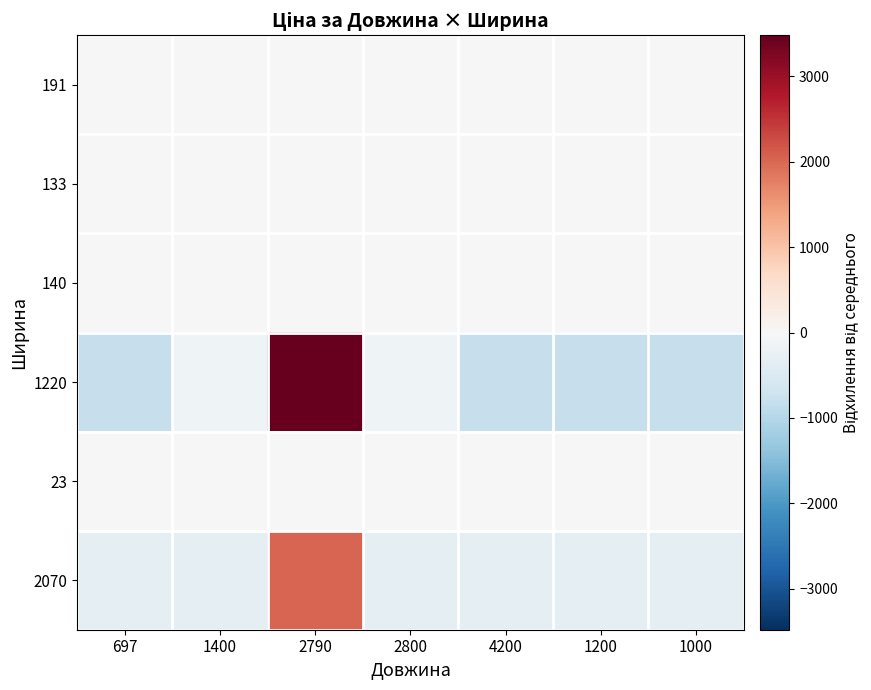

What is the maximum value shown in the chart?

3481.9